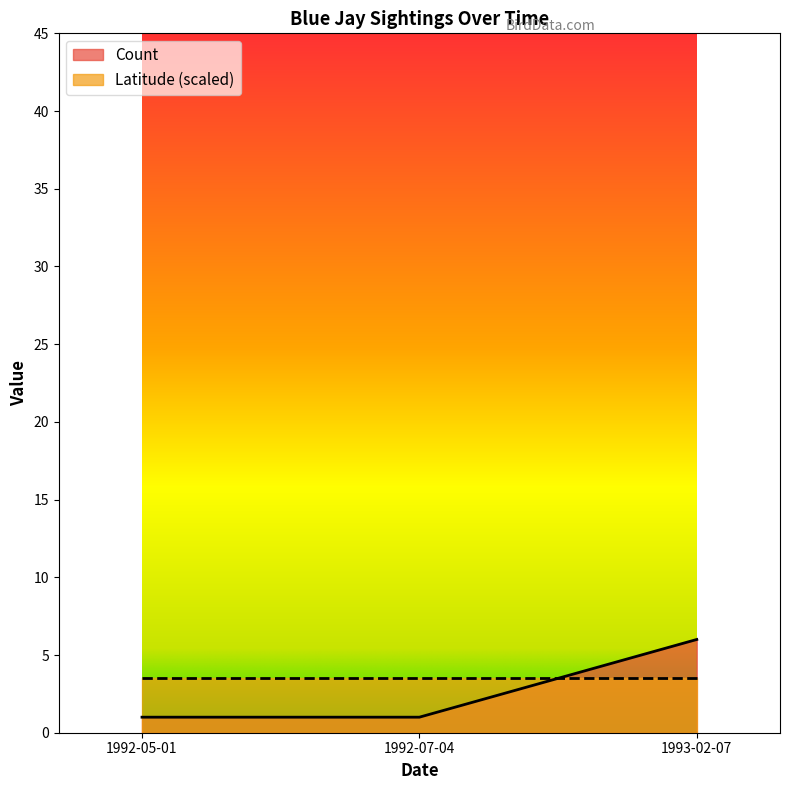

What is the smallest value displayed?

1.0